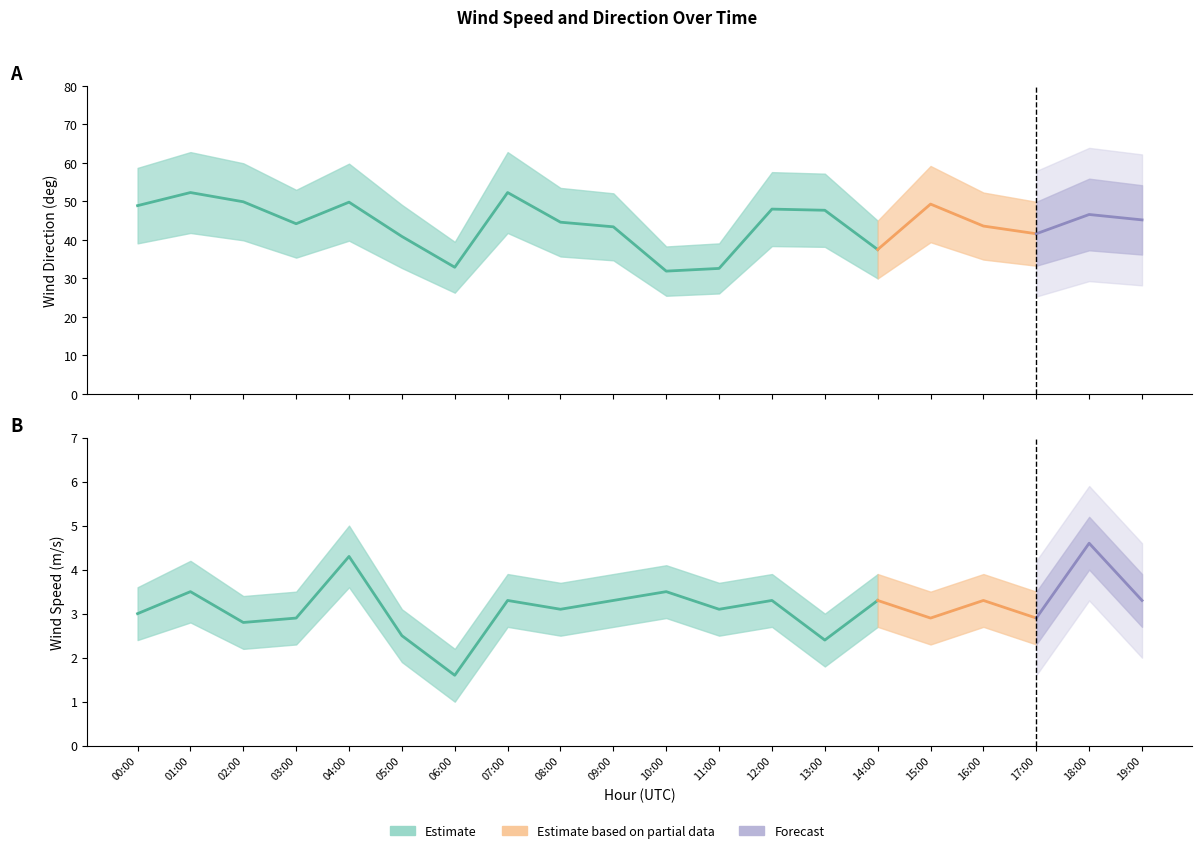

What is the difference between the second highest and second lowest values in the wind_dir_avg_upper series?

23.7